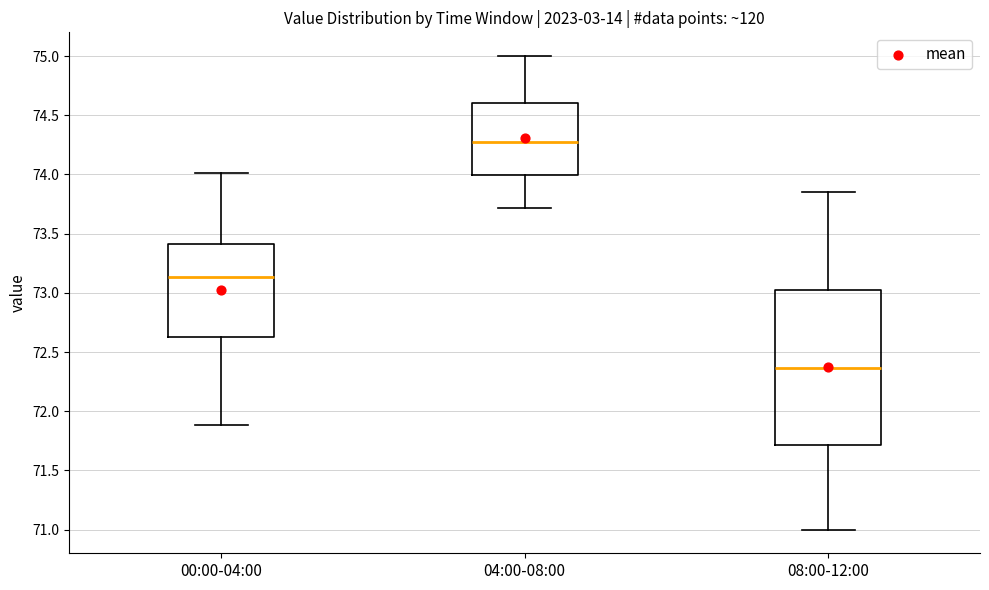

Reading left to right, transcribe this box plot: for each box, give where its median line is, the range the box spans, and where its two whiskers end, as read against the y-axis. The values are not printed on the chart, so give them approximately, as read against the axis.

00:00-04:00: median 73.15, box 72.65 to 73.40, whiskers 71.90 to 74.00
04:00-08:00: median 74.30, box 74.00 to 74.60, whiskers 73.70 to 75.00
08:00-12:00: median 72.35, box 71.70 to 73.05, whiskers 71.00 to 73.85